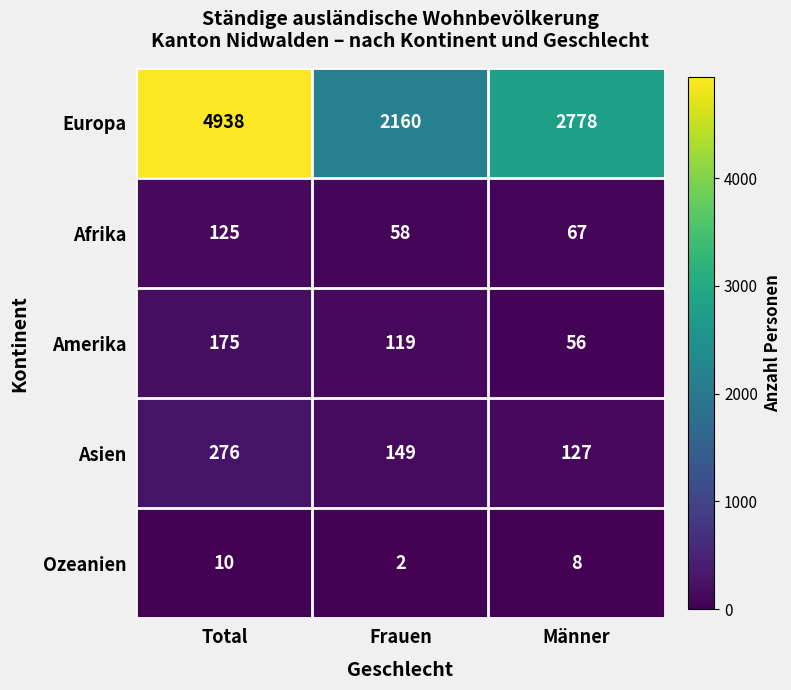

At how many categories does at least one series exceed 1203?

3